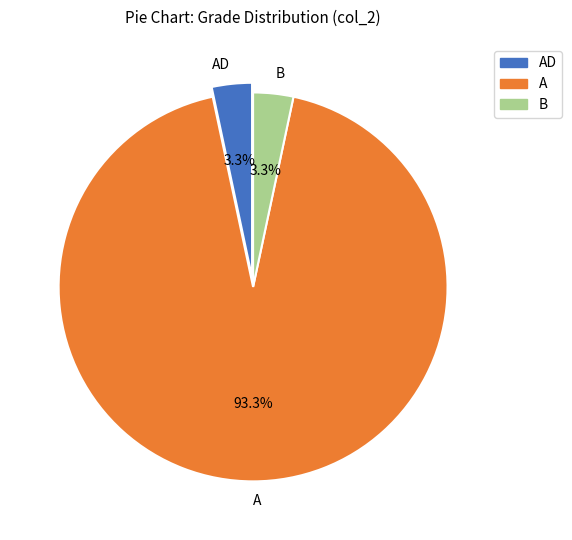

Count the number of slices in the pie.

3